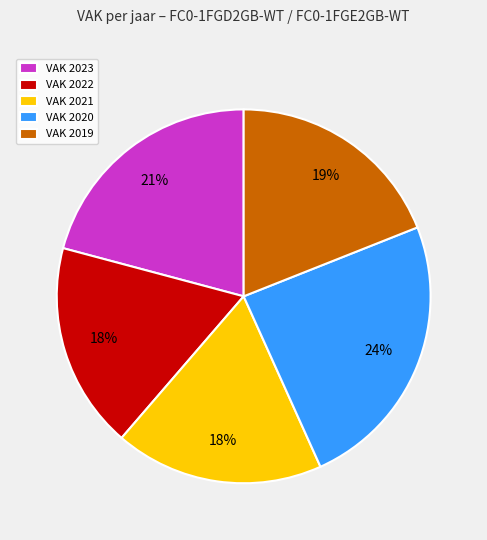

Does any single category account for the majority?

No